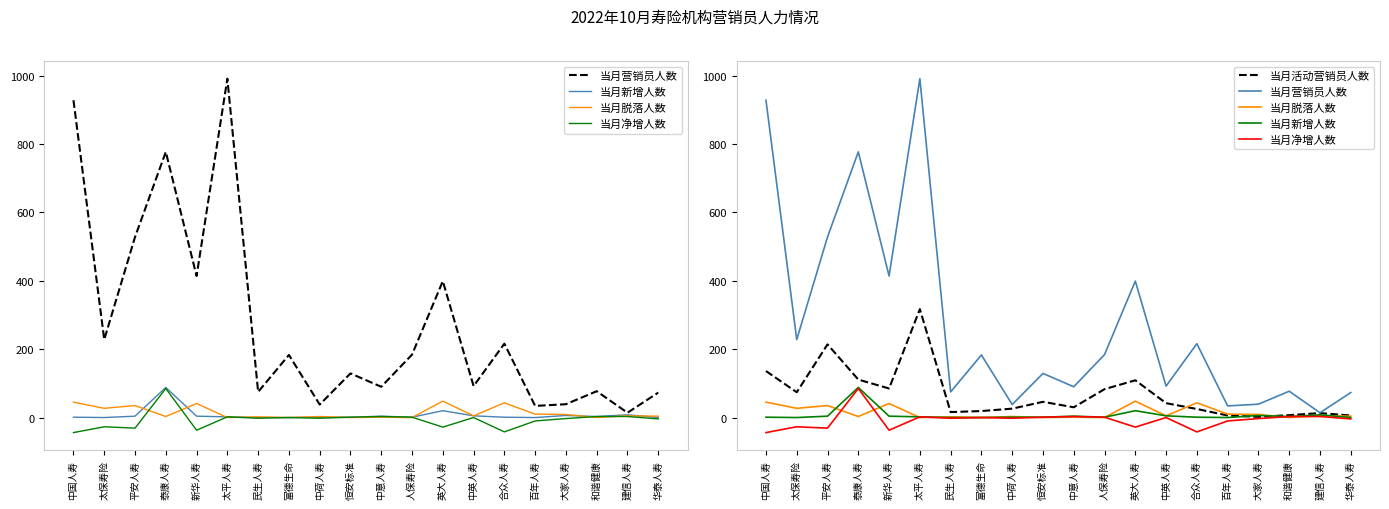

What is the sum of the 当月脱落人数 values at 中英人寿 and 建信人寿?

10